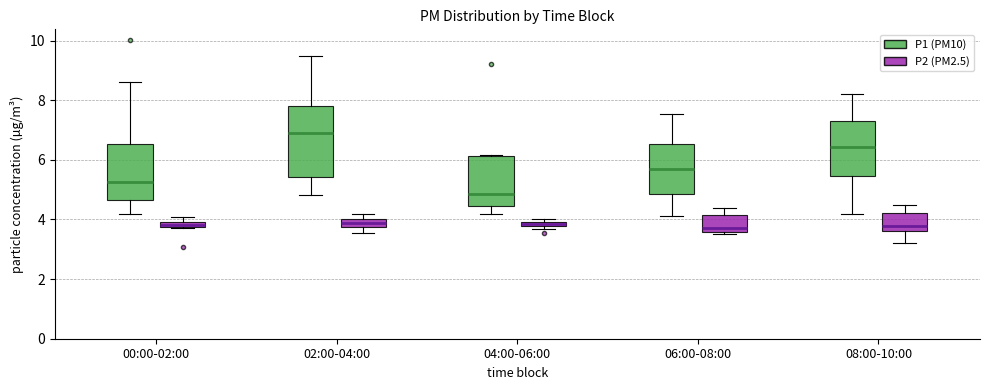

Comparing the boxes themselves (not the whiskers), which one is the tallest?

02:00-04:00 (P1 (PM10))